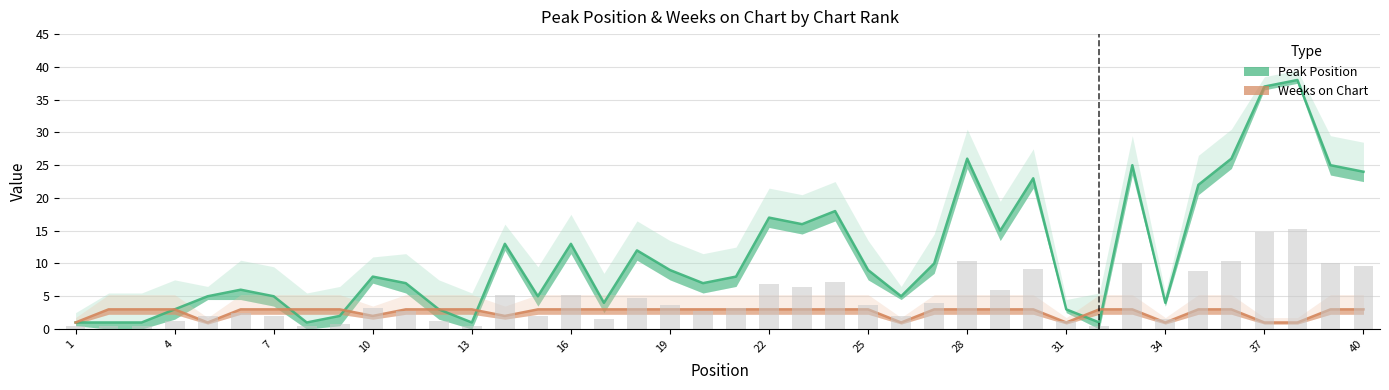

What is the value of the Weeks on Chart bar at the 34th from the left?

1